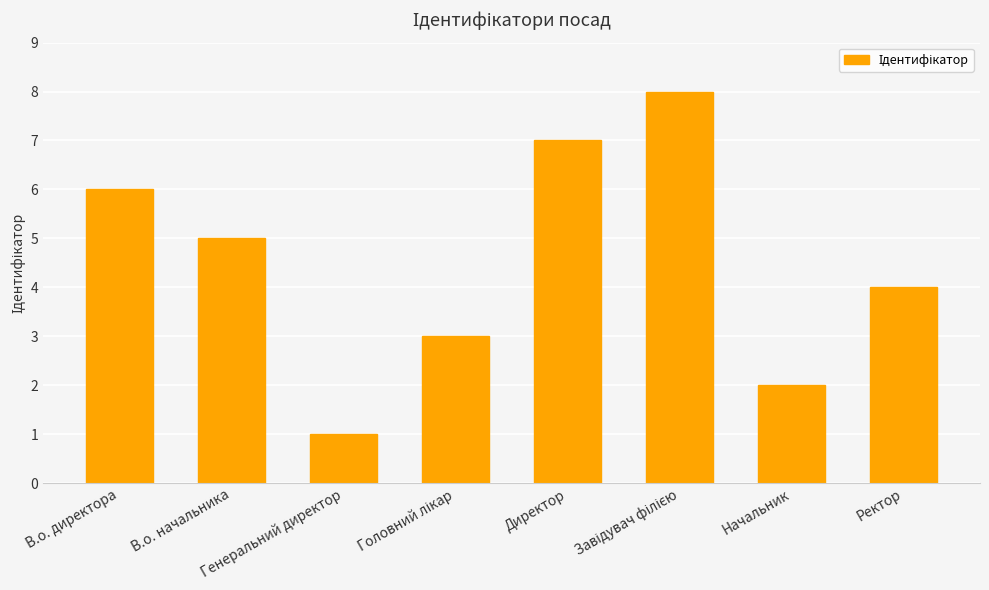

What is the difference between the second highest and minimum values?

6